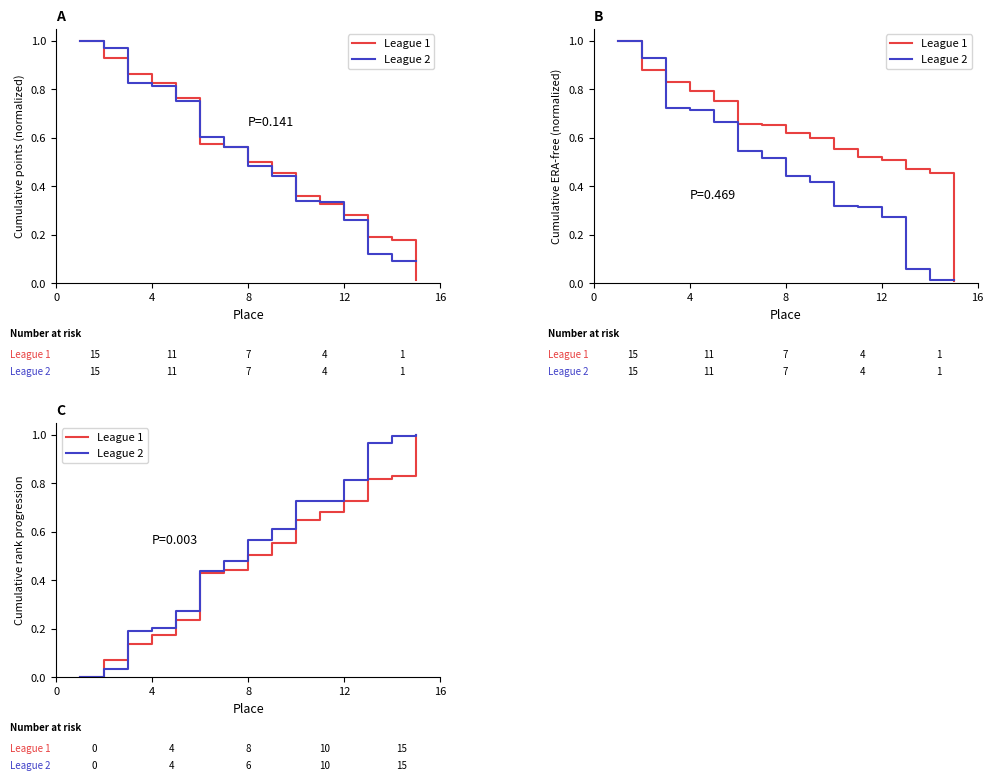

What is the maximum value shown in the chart?

1.0